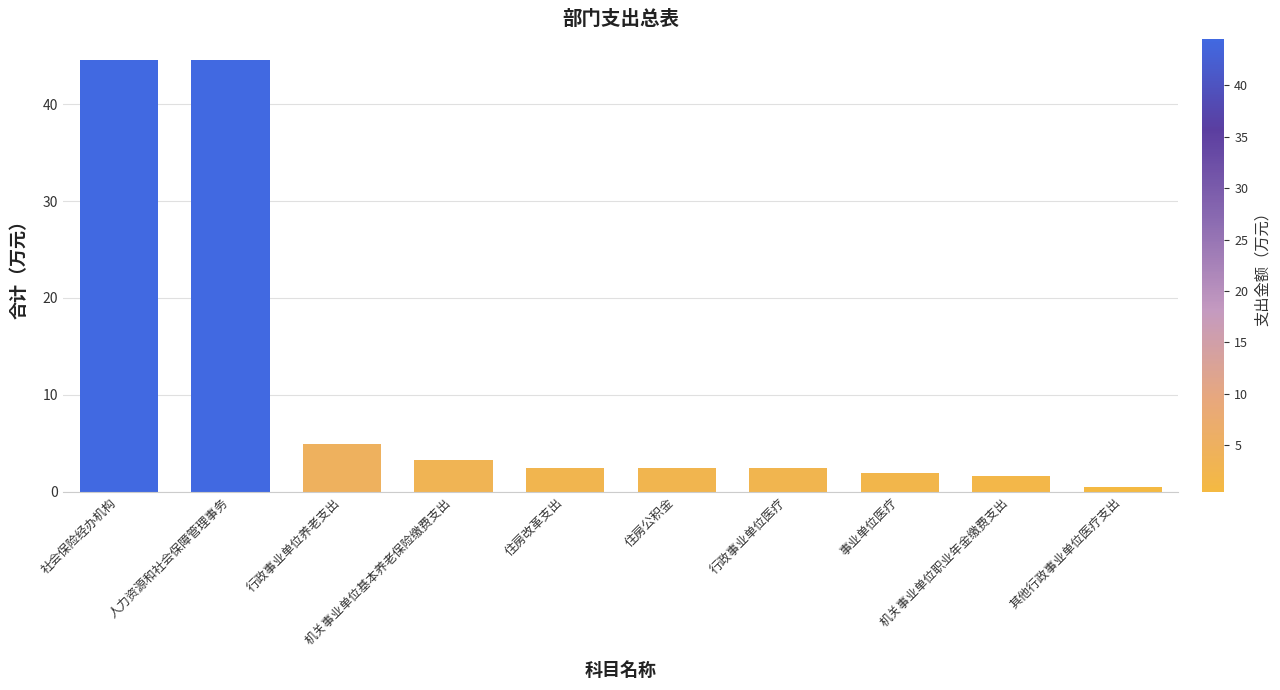

Does the chart contain any negative values?

No